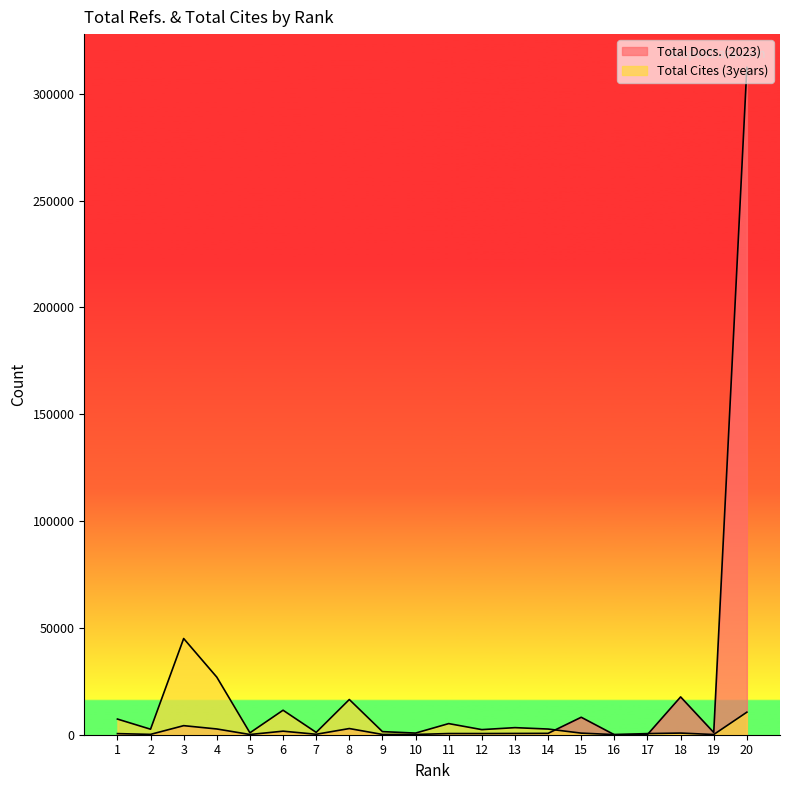

What is the average value of the Total Docs. (2023) series?

17716